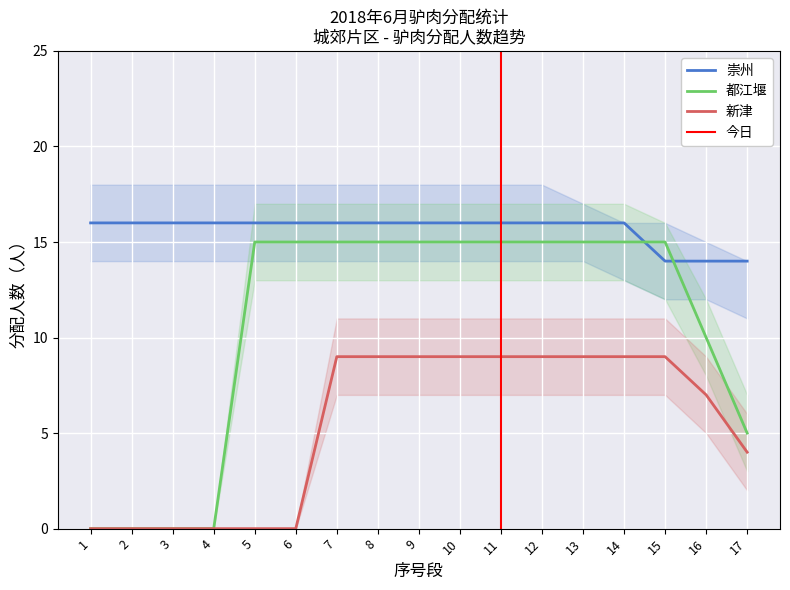

At 17, list the series in order from smallest to largest.

新津, 都江堰, 崇州